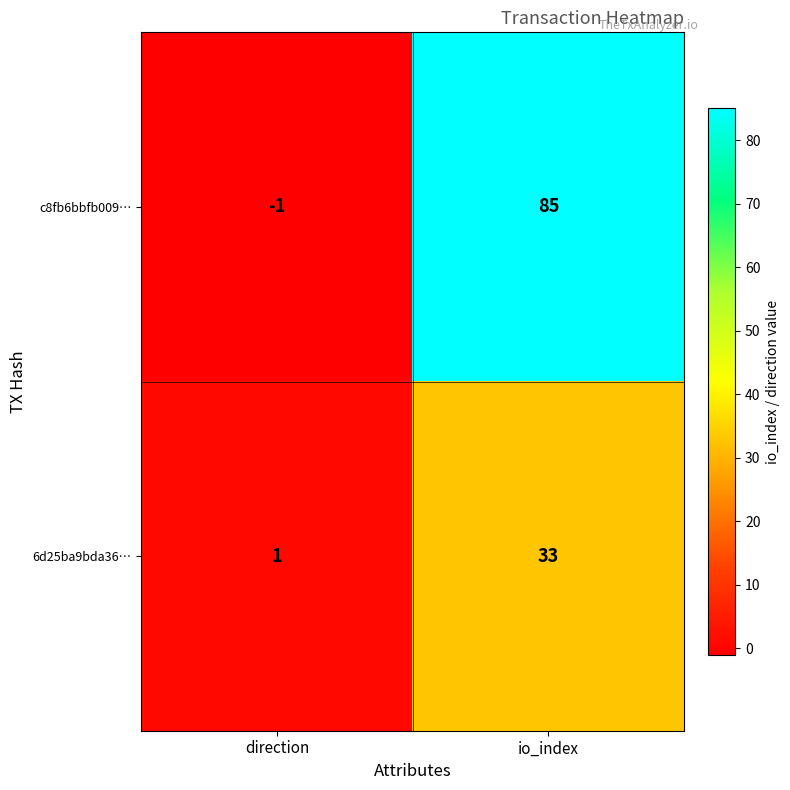

What is the difference between the highest and lowest values at direction?

2